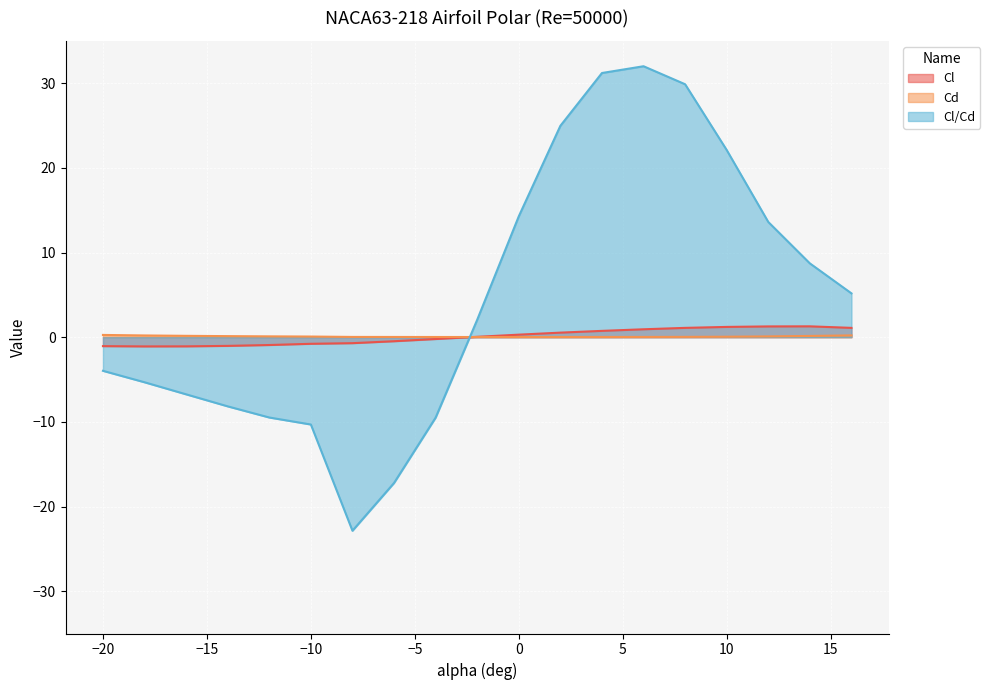

What is the spread (max minus min) of values at -2?

2.0